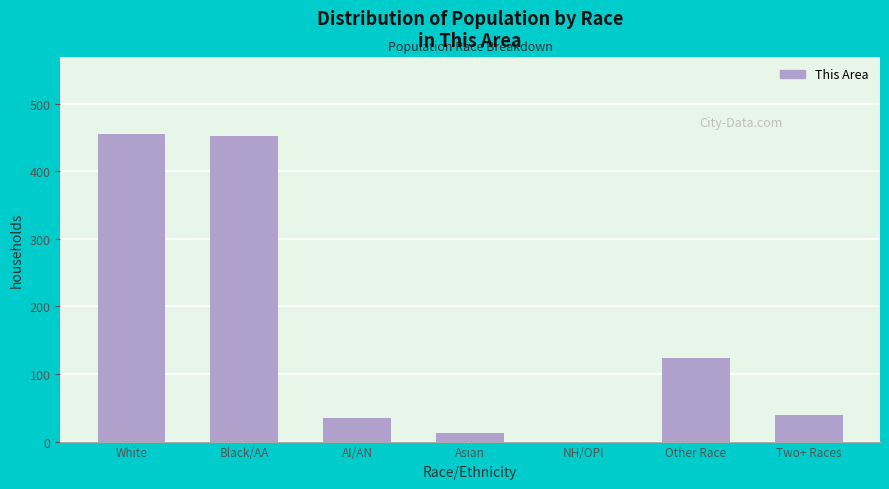

Reading right to left, list all the values displayed in this chart.

Two+ Races=39	Other Race=123	NH/OPI=0	Asian=13	AI/AN=35	Black/AA=452	White=455